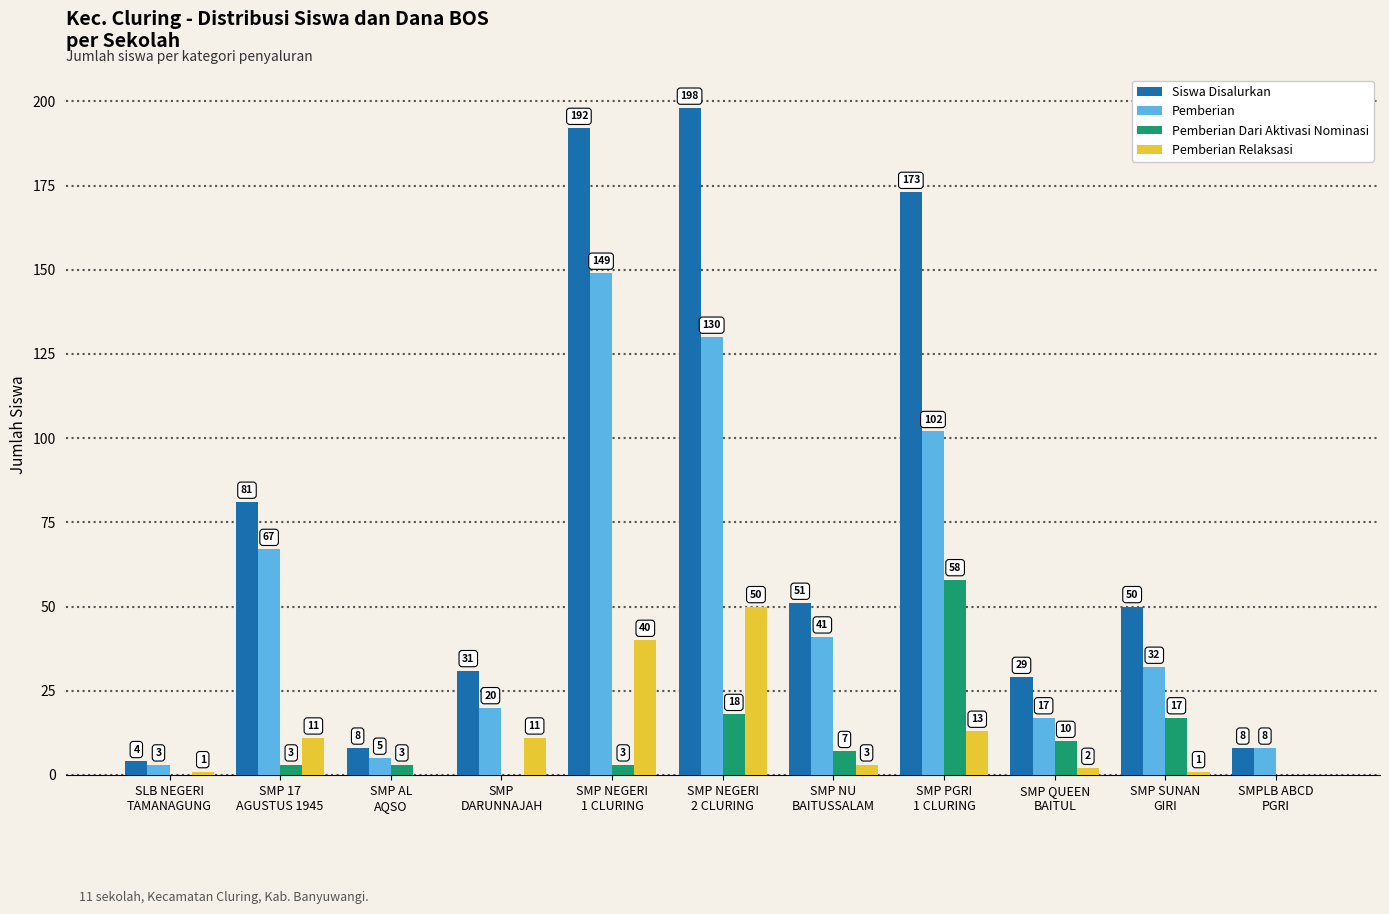

What is the maximum value for Pemberian?

149